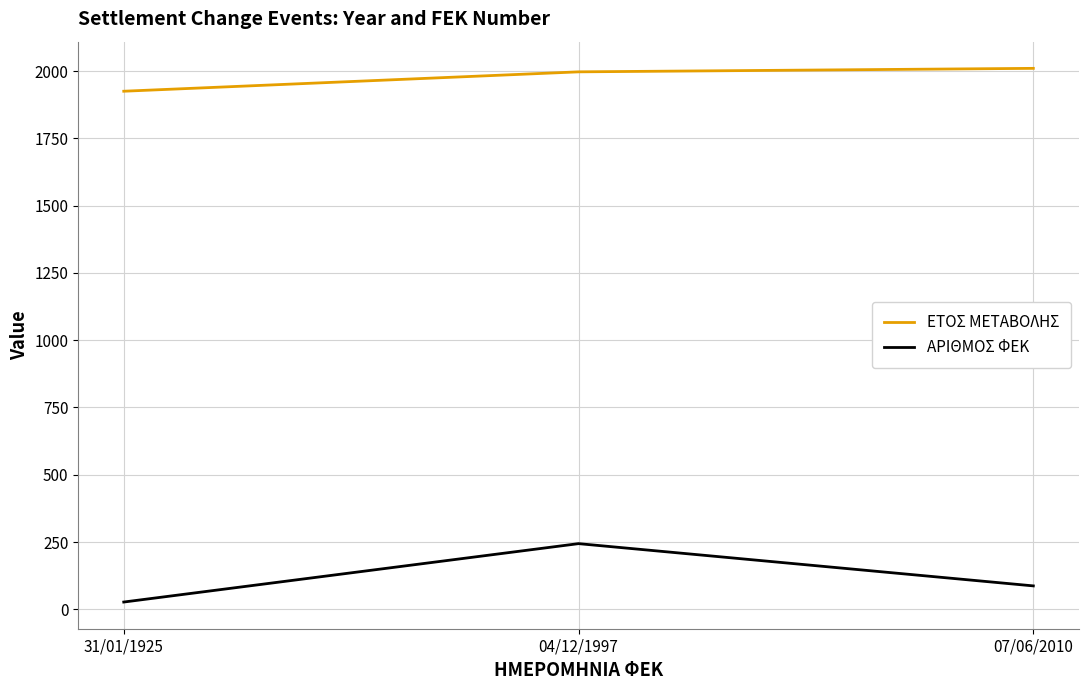

Rank the series by their maximum value, from lowest to highest.

ΑΡΙΘΜΟΣ ΦΕΚ, ΕΤΟΣ ΜΕΤΑΒΟΛΗΣ